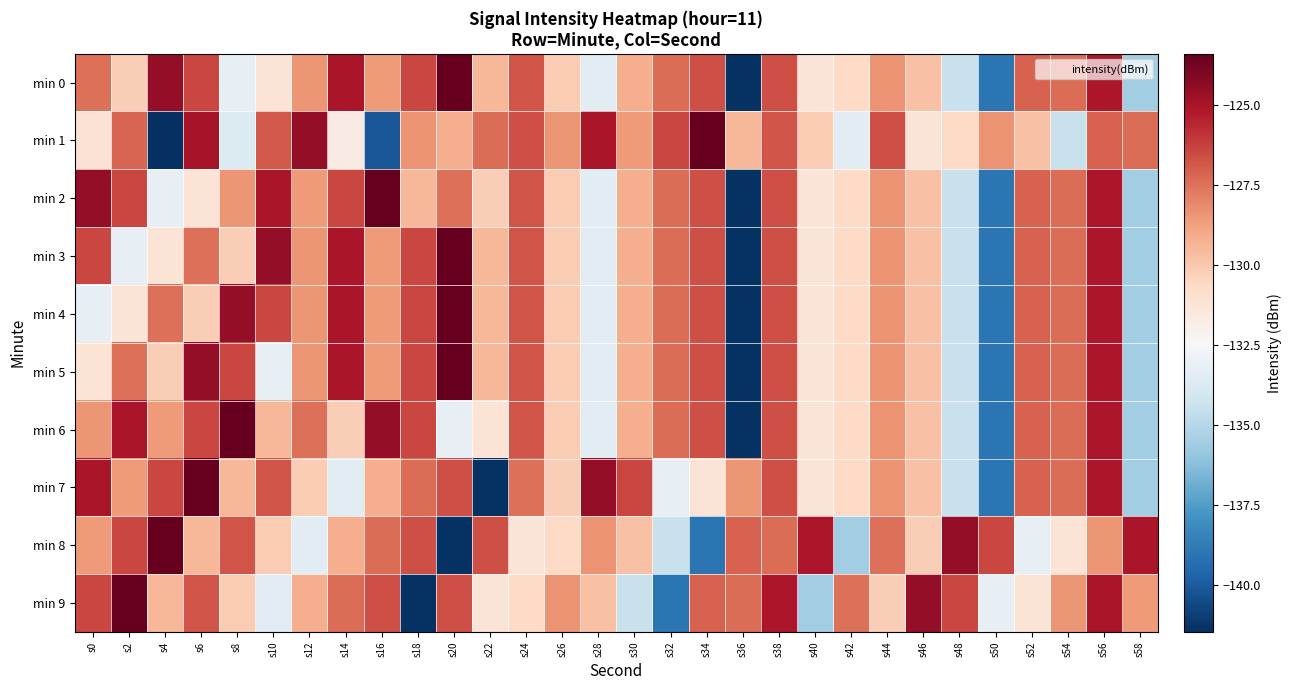

Reading left to right, extract all data points from this chart.

min 0: s0=-127.5	s2=-130.2	s4=-124.5	s6=-126.4	s8=-133.2	s10=-131.2	s12=-128.5	s14=-125.1	s16=-128.6	s18=-126.4	s20=-123.4	s22=-129.4	s24=-126.8	s26=-130.1	s28=-133.5	s30=-129.2	s32=-127.4	s34=-126.6	s36=-141.3	s38=-126.6	s40=-131.3	s42=-130.6	s44=-128.3	s46=-129.8	s48=-134.4	s50=-139.0	s52=-127.1	s54=-127.4	s56=-125.1	s58=-135.6
min 1: s0=-131.1	s2=-127.2	s4=-141.5	s6=-124.9	s8=-133.7	s10=-126.9	s12=-124.5	s14=-131.7	s16=-140.1	s18=-128.4	s20=-129.2	s22=-127.4	s24=-126.6	s26=-128.5	s28=-125.1	s30=-128.6	s32=-126.4	s34=-123.4	s36=-129.4	s38=-126.8	s40=-130.1	s42=-133.5	s44=-126.6	s46=-131.3	s48=-130.6	s50=-128.3	s52=-129.8	s54=-134.4	s56=-127.1	s58=-127.4
min 2: s0=-124.5	s2=-126.4	s4=-133.2	s6=-131.2	s8=-128.5	s10=-125.1	s12=-128.6	s14=-126.4	s16=-123.4	s18=-129.4	s20=-127.5	s22=-130.2	s24=-126.8	s26=-130.1	s28=-133.5	s30=-129.2	s32=-127.4	s34=-126.6	s36=-141.3	s38=-126.6	s40=-131.3	s42=-130.6	s44=-128.3	s46=-129.8	s48=-134.4	s50=-139.0	s52=-127.1	s54=-127.4	s56=-125.1	s58=-135.6
min 3: s0=-126.4	s2=-133.2	s4=-131.2	s6=-127.5	s8=-130.2	s10=-124.5	s12=-128.5	s14=-125.1	s16=-128.6	s18=-126.4	s20=-123.4	s22=-129.4	s24=-126.8	s26=-130.1	s28=-133.5	s30=-129.2	s32=-127.4	s34=-126.6	s36=-141.3	s38=-126.6	s40=-131.3	s42=-130.6	s44=-128.3	s46=-129.8	s48=-134.4	s50=-139.0	s52=-127.1	s54=-127.4	s56=-125.1	s58=-135.6
min 4: s0=-133.2	s2=-131.2	s4=-127.5	s6=-130.2	s8=-124.5	s10=-126.4	s12=-128.5	s14=-125.1	s16=-128.6	s18=-126.4	s20=-123.4	s22=-129.4	s24=-126.8	s26=-130.1	s28=-133.5	s30=-129.2	s32=-127.4	s34=-126.6	s36=-141.3	s38=-126.6	s40=-131.3	s42=-130.6	s44=-128.3	s46=-129.8	s48=-134.4	s50=-139.0	s52=-127.1	s54=-127.4	s56=-125.1	s58=-135.6
min 5: s0=-131.2	s2=-127.5	s4=-130.2	s6=-124.5	s8=-126.4	s10=-133.2	s12=-128.5	s14=-125.1	s16=-128.6	s18=-126.4	s20=-123.4	s22=-129.4	s24=-126.8	s26=-130.1	s28=-133.5	s30=-129.2	s32=-127.4	s34=-126.6	s36=-141.3	s38=-126.6	s40=-131.3	s42=-130.6	s44=-128.3	s46=-129.8	s48=-134.4	s50=-139.0	s52=-127.1	s54=-127.4	s56=-125.1	s58=-135.6
min 6: s0=-128.5	s2=-125.1	s4=-128.6	s6=-126.4	s8=-123.4	s10=-129.4	s12=-127.5	s14=-130.2	s16=-124.5	s18=-126.4	s20=-133.2	s22=-131.2	s24=-126.8	s26=-130.1	s28=-133.5	s30=-129.2	s32=-127.4	s34=-126.6	s36=-141.3	s38=-126.6	s40=-131.3	s42=-130.6	s44=-128.3	s46=-129.8	s48=-134.4	s50=-139.0	s52=-127.1	s54=-127.4	s56=-125.1	s58=-135.6
min 7: s0=-125.1	s2=-128.6	s4=-126.4	s6=-123.4	s8=-129.4	s10=-126.8	s12=-130.1	s14=-133.5	s16=-129.2	s18=-127.4	s20=-126.6	s22=-141.3	s24=-127.5	s26=-130.2	s28=-124.5	s30=-126.4	s32=-133.2	s34=-131.2	s36=-128.5	s38=-126.6	s40=-131.3	s42=-130.6	s44=-128.3	s46=-129.8	s48=-134.4	s50=-139.0	s52=-127.1	s54=-127.4	s56=-125.1	s58=-135.6
min 8: s0=-128.6	s2=-126.4	s4=-123.4	s6=-129.4	s8=-126.8	s10=-130.1	s12=-133.5	s14=-129.2	s16=-127.4	s18=-126.6	s20=-141.3	s22=-126.6	s24=-131.3	s26=-130.6	s28=-128.3	s30=-129.8	s32=-134.4	s34=-139.0	s36=-127.1	s38=-127.4	s40=-125.1	s42=-135.6	s44=-127.5	s46=-130.2	s48=-124.5	s50=-126.4	s52=-133.2	s54=-131.2	s56=-128.5	s58=-125.1
min 9: s0=-126.4	s2=-123.4	s4=-129.4	s6=-126.8	s8=-130.1	s10=-133.5	s12=-129.2	s14=-127.4	s16=-126.6	s18=-141.3	s20=-126.6	s22=-131.3	s24=-130.6	s26=-128.3	s28=-129.8	s30=-134.4	s32=-139.0	s34=-127.1	s36=-127.4	s38=-125.1	s40=-135.6	s42=-127.5	s44=-130.2	s46=-124.5	s48=-126.4	s50=-133.2	s52=-131.2	s54=-128.5	s56=-125.1	s58=-128.6